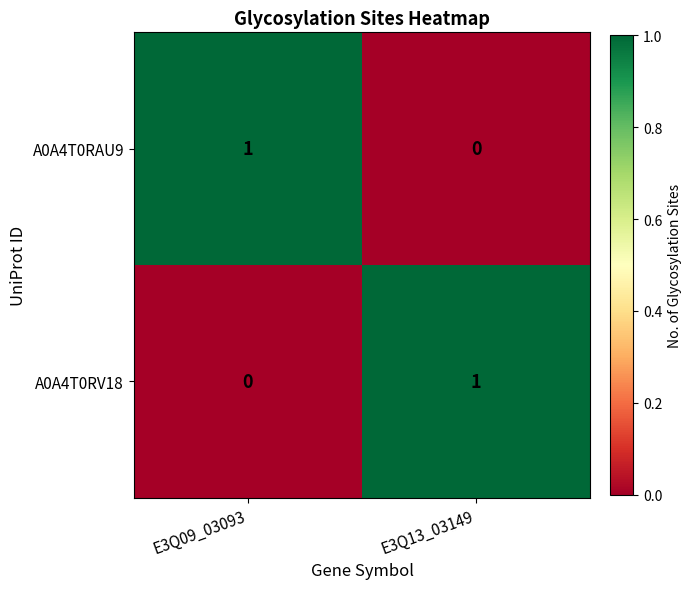

Reading left to right, list all the values displayed in this chart.

A0A4T0RAU9: E3Q09_03093=1	E3Q13_03149=0
A0A4T0RV18: E3Q09_03093=0	E3Q13_03149=1